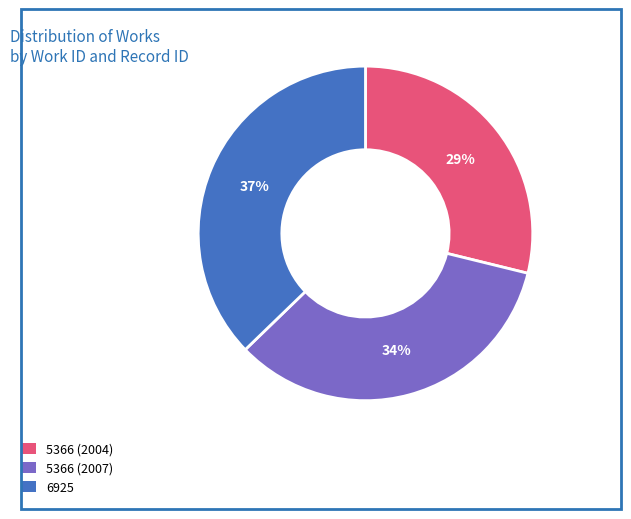

Do 5366 (2004) and 6925 together represent more than half of the pie?

Yes